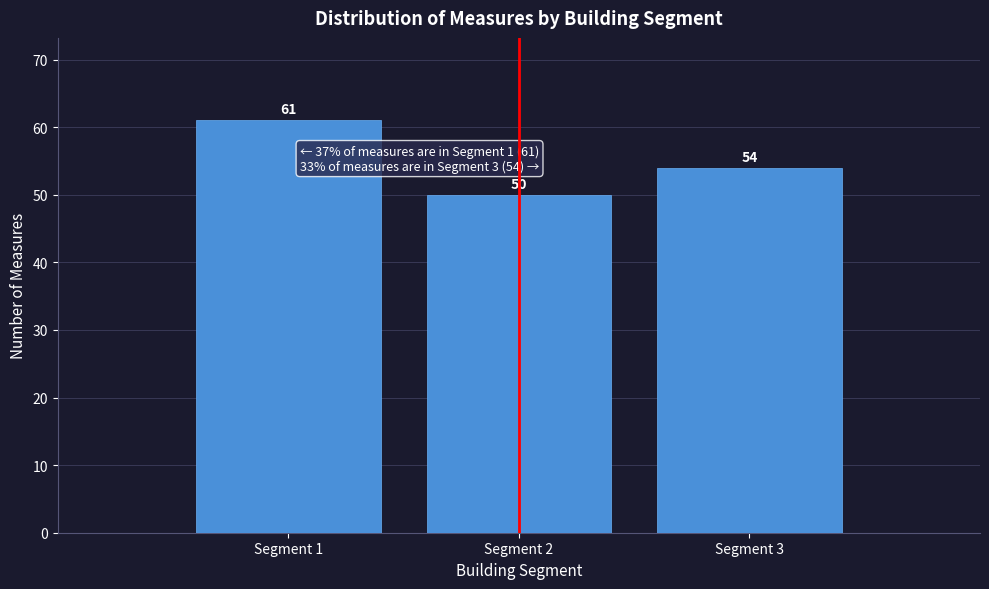

Reading left to right, what are all the values shown in this chart?

61	50	54